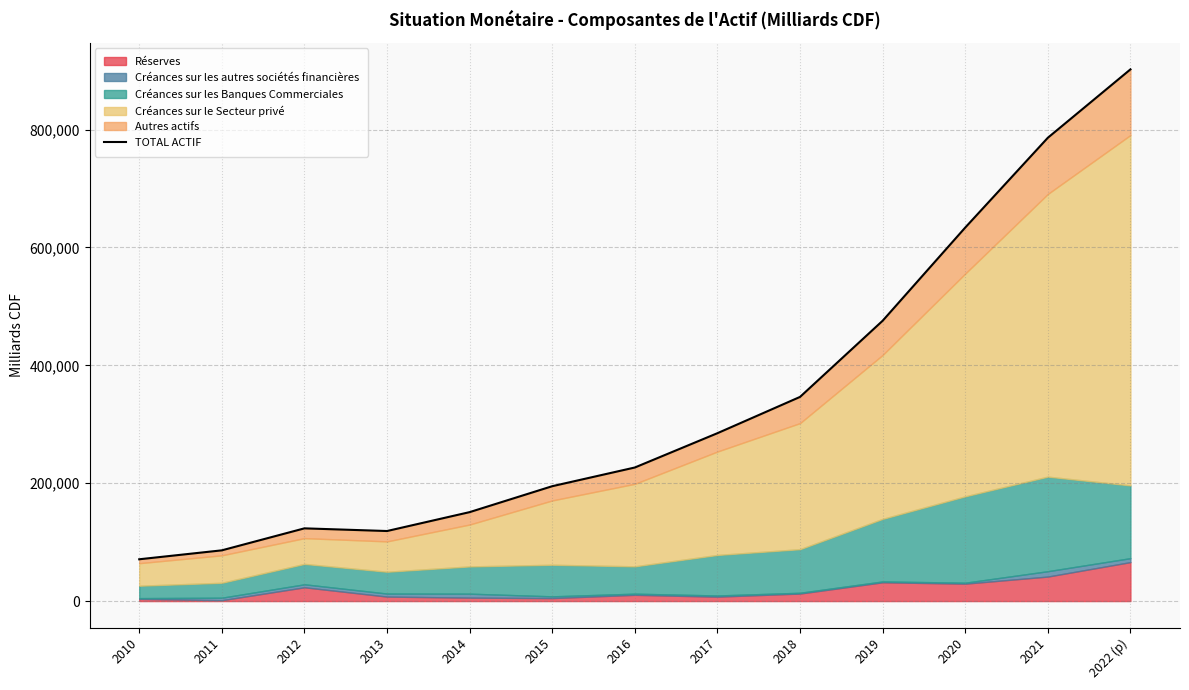

List the labels in order of value, largest first.

2022 (p), 2021, 2020, 2019, 2018, 2017, 2016, 2015, 2014, 2012, 2013, 2011, 2010